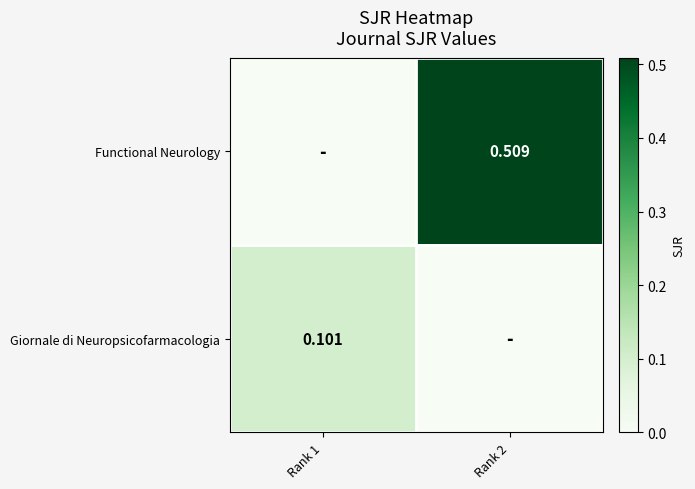

What is the maximum value shown in the chart?

0.5